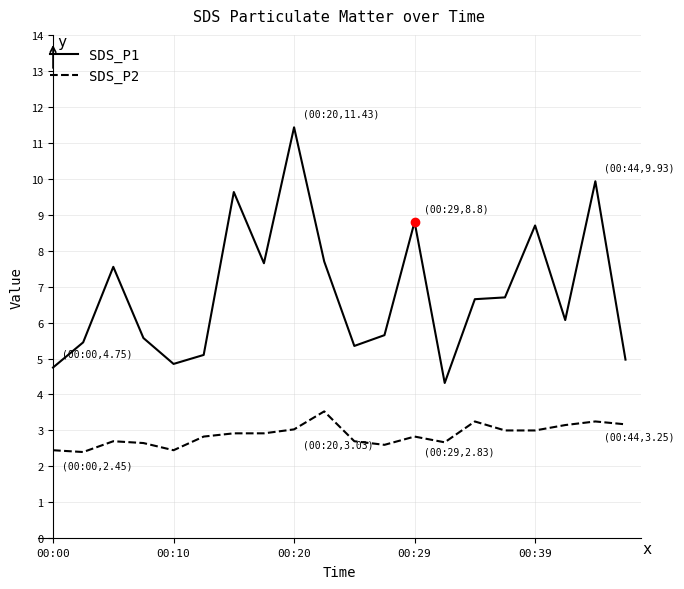

List the series in order of their overall mean, highest first.

SDS_P1, SDS_P2